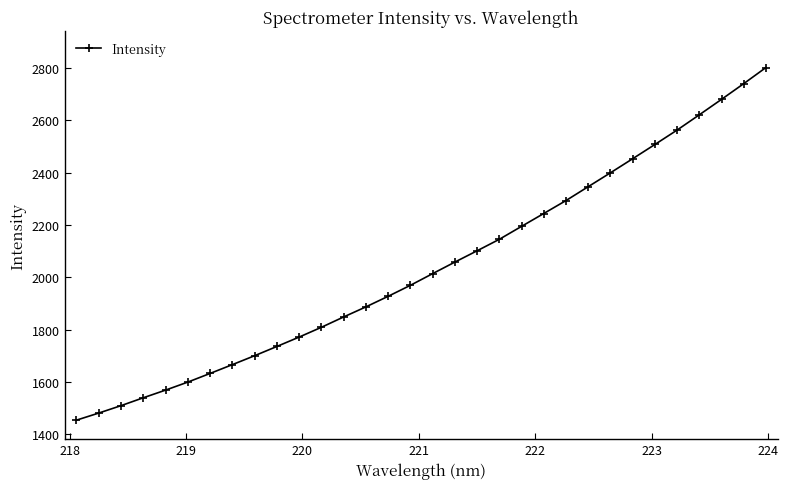

What is the sum of all values?

65264.8